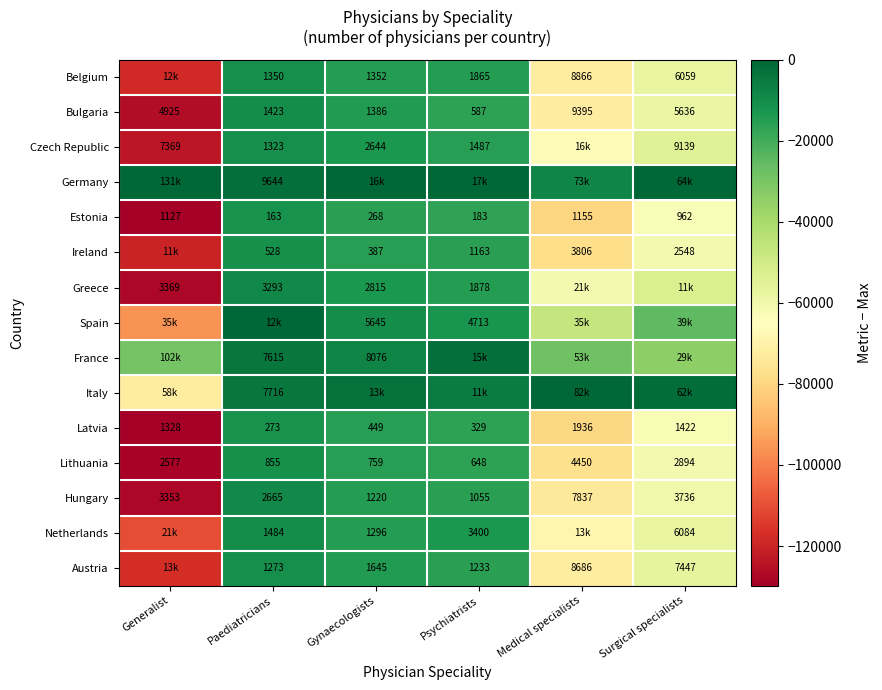

Where is Latvia nearest to the value 1104?

Generalist